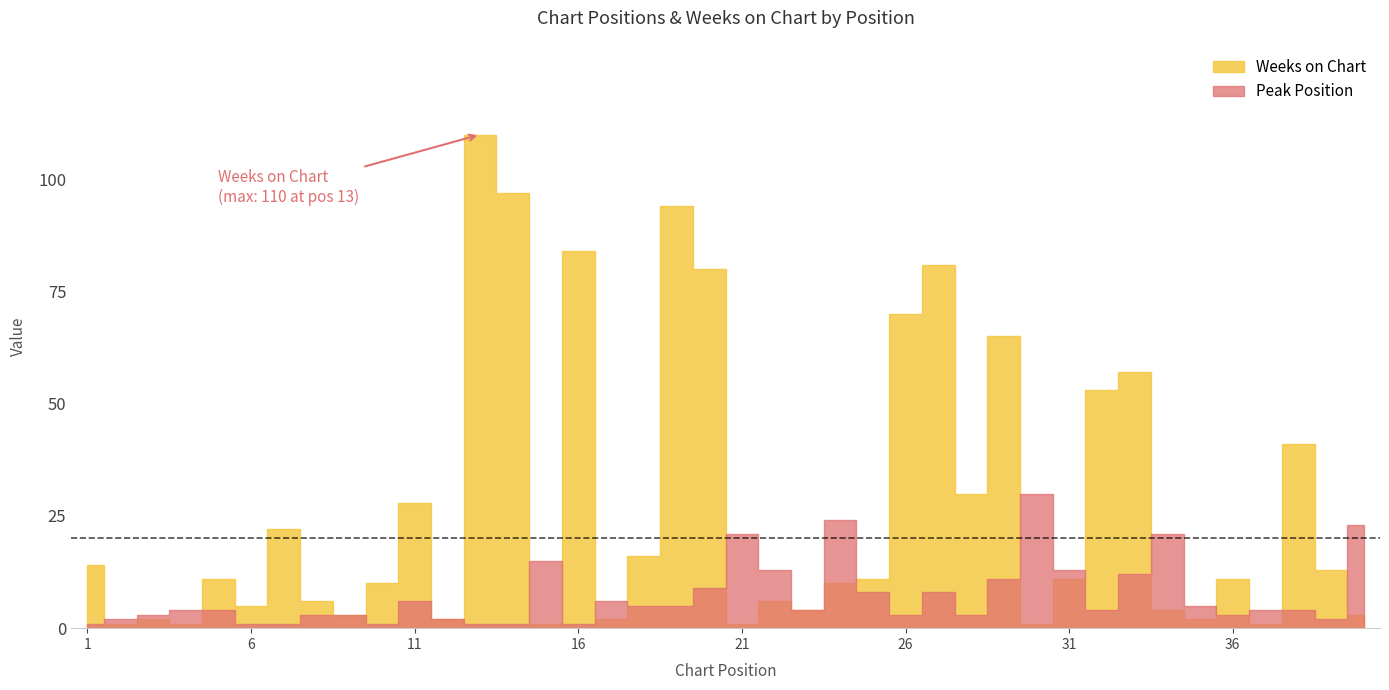

Rank the series at 24 from lowest to highest value.

Weeks on Chart, Peak Position